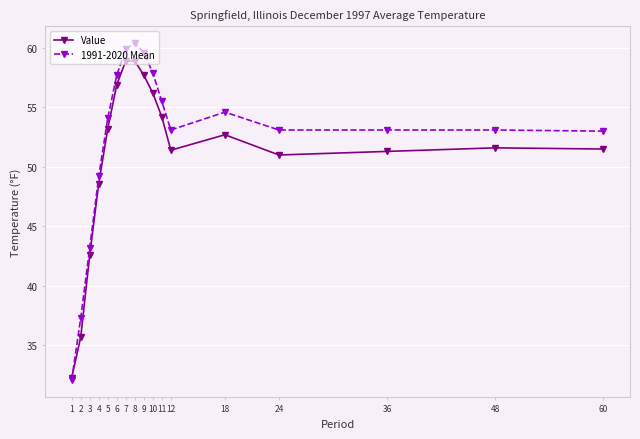

What is the spread (max minus min) of values at 5?

0.9